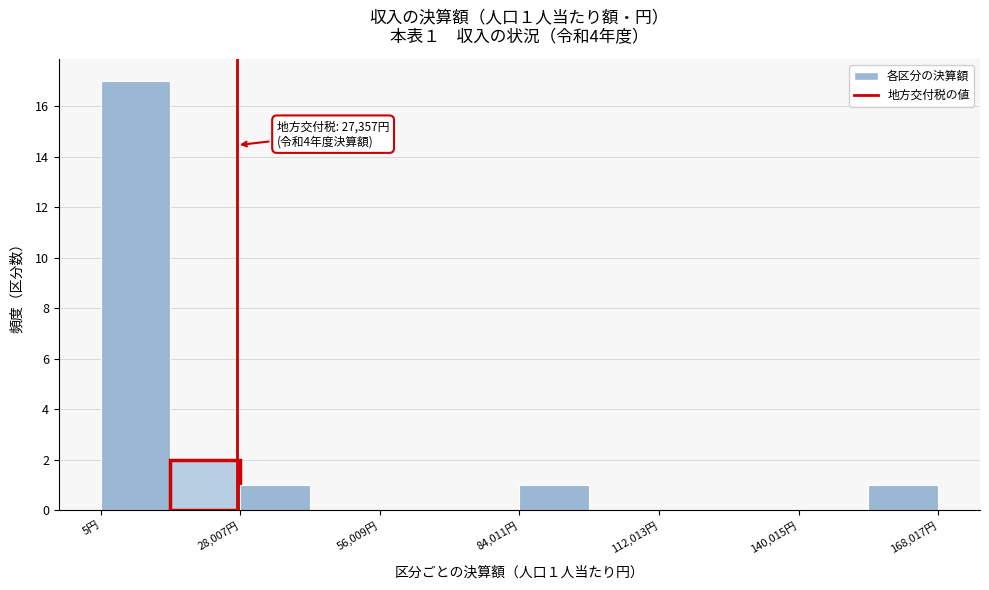

Read against the x-axis, roughly where is the centre of the tallest bar?

5000